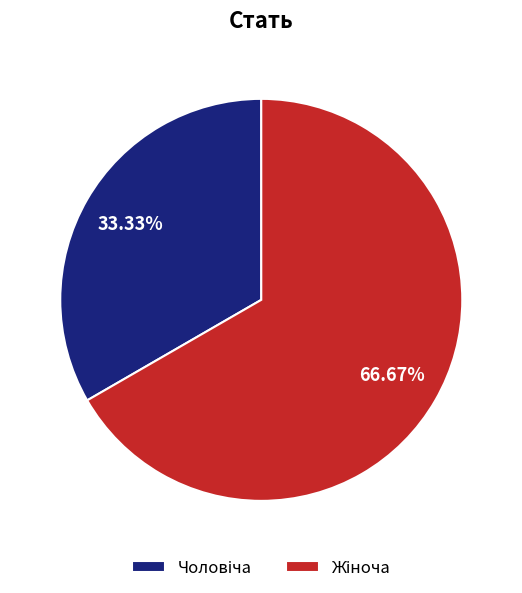

Does any single category account for the majority?

Yes